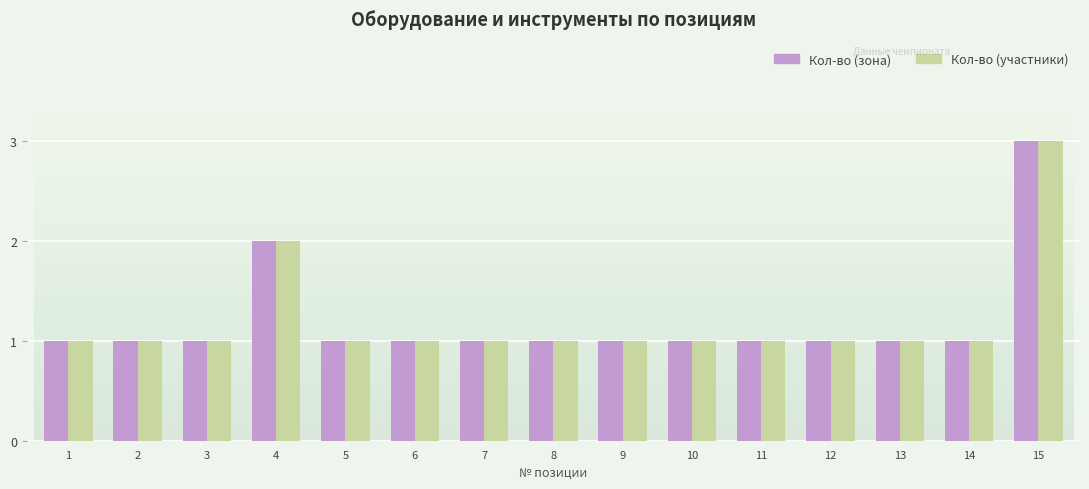

Reading left to right, list all the values displayed in this chart.

Кол-во (зона): 1=1	2=1	3=1	4=2	5=1	6=1	7=1	8=1	9=1	10=1	11=1	12=1	13=1	14=1	15=3
Кол-во (участники): 1=1	2=1	3=1	4=2	5=1	6=1	7=1	8=1	9=1	10=1	11=1	12=1	13=1	14=1	15=3